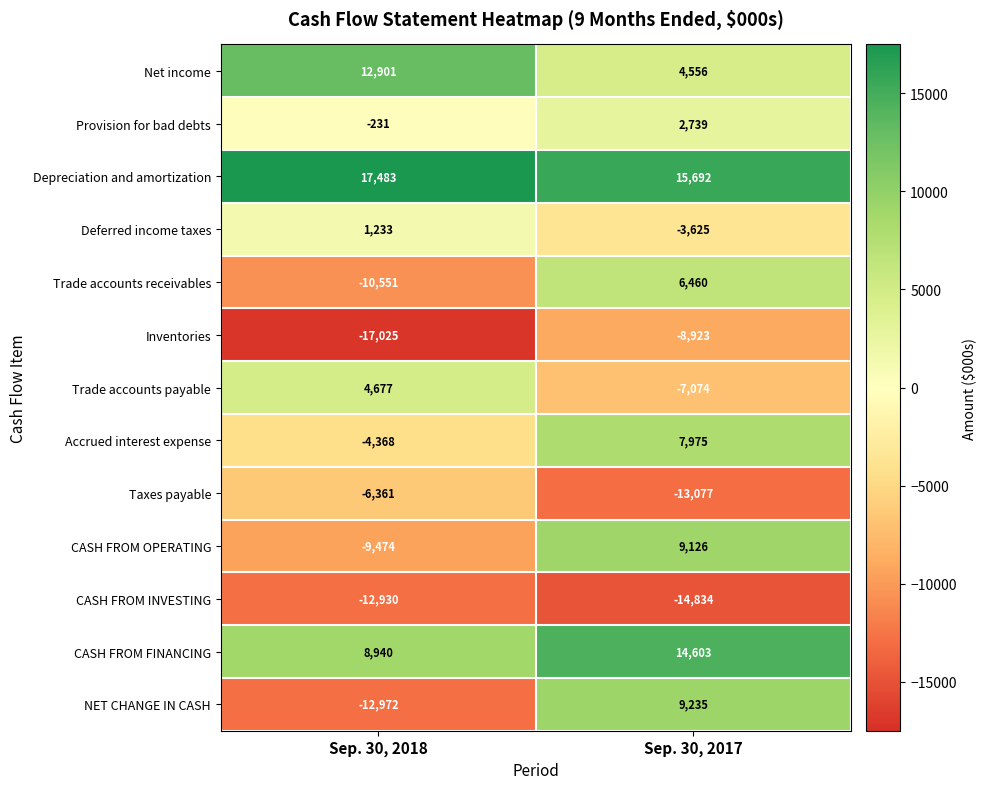

What is the sum of the Trade accounts receivables values at Sep. 30, 2018 and Sep. 30, 2017?

-4091